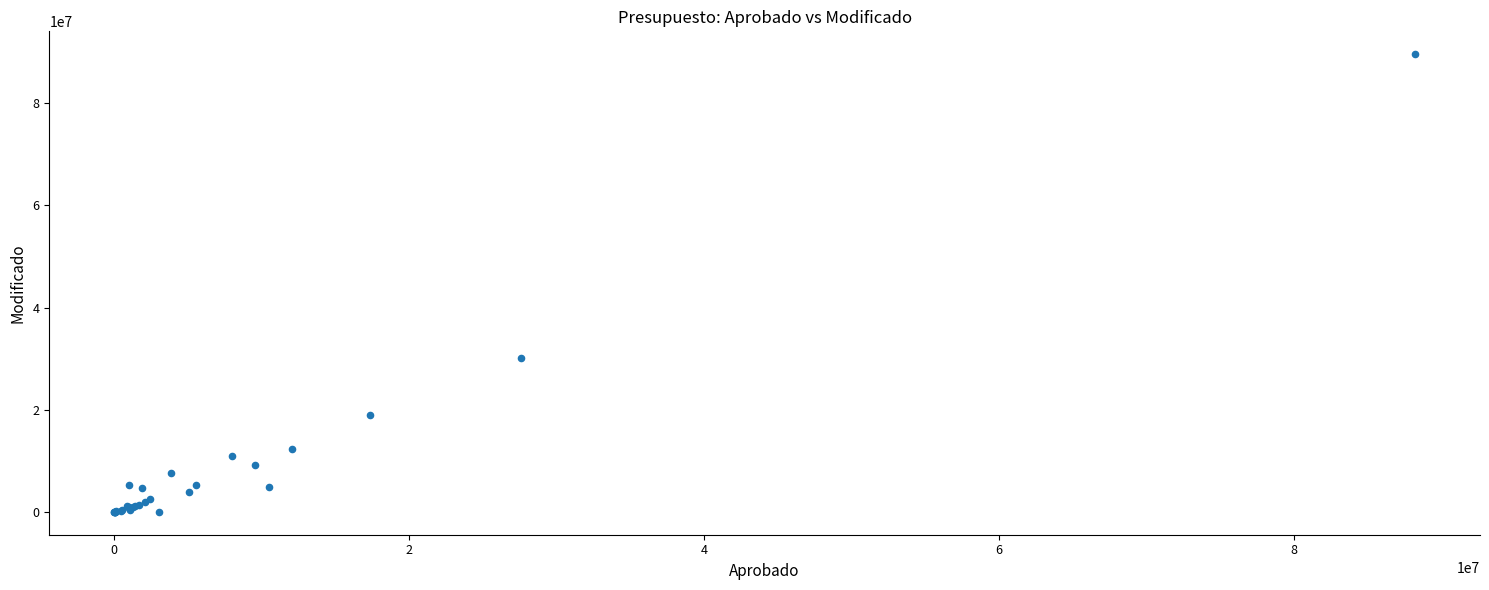

What Y value in the scatter plot is closest to 44792691?

30084312.6